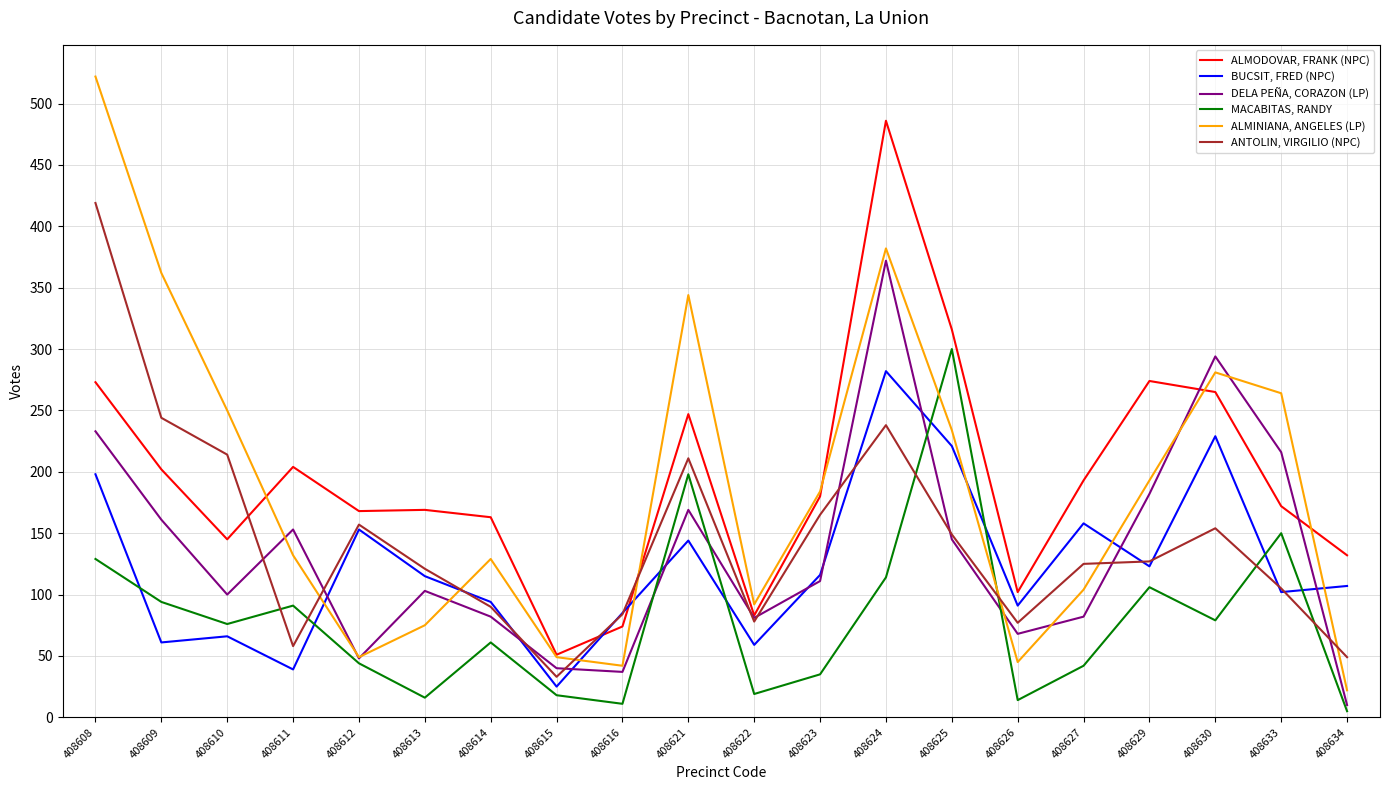

Which series has the largest range (max minus min)?

ALMINIANA, ANGELES (LP)